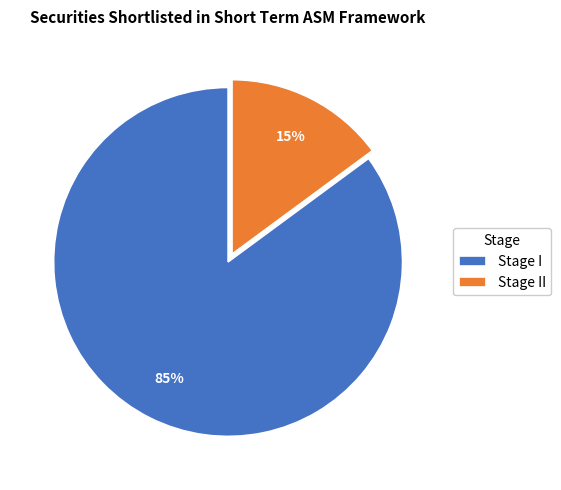

What is the largest slice in the pie chart?

Stage I